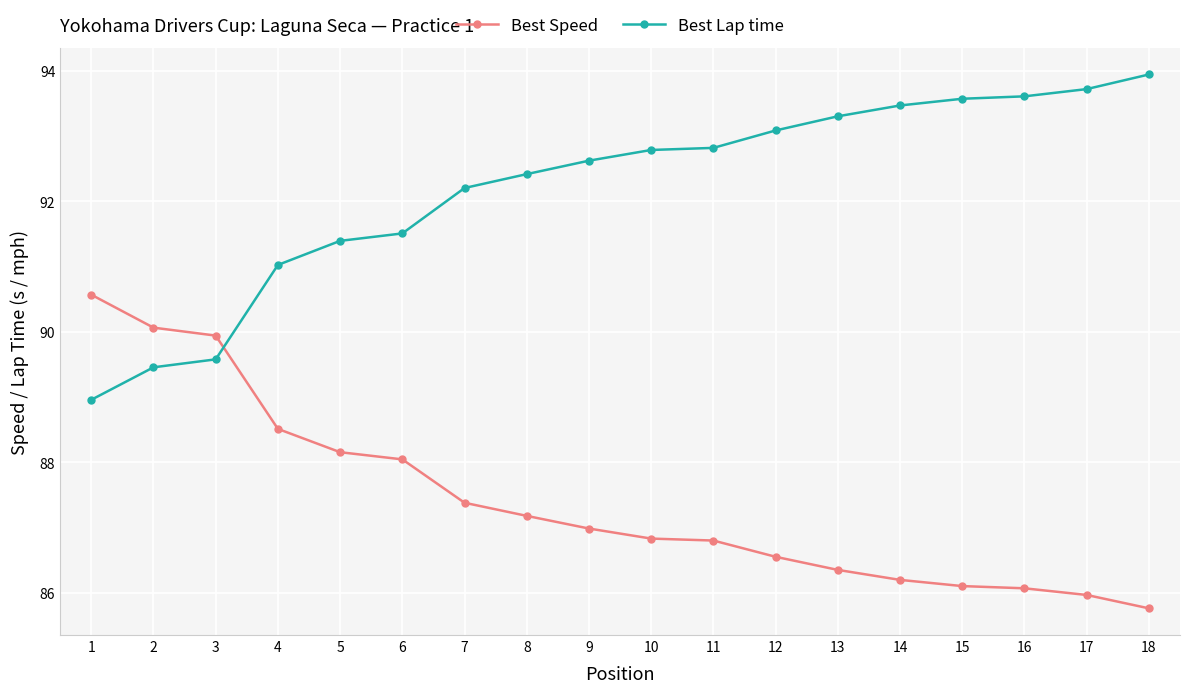

What is the value of the Best Lap time point at the 13th from the left?

93.3